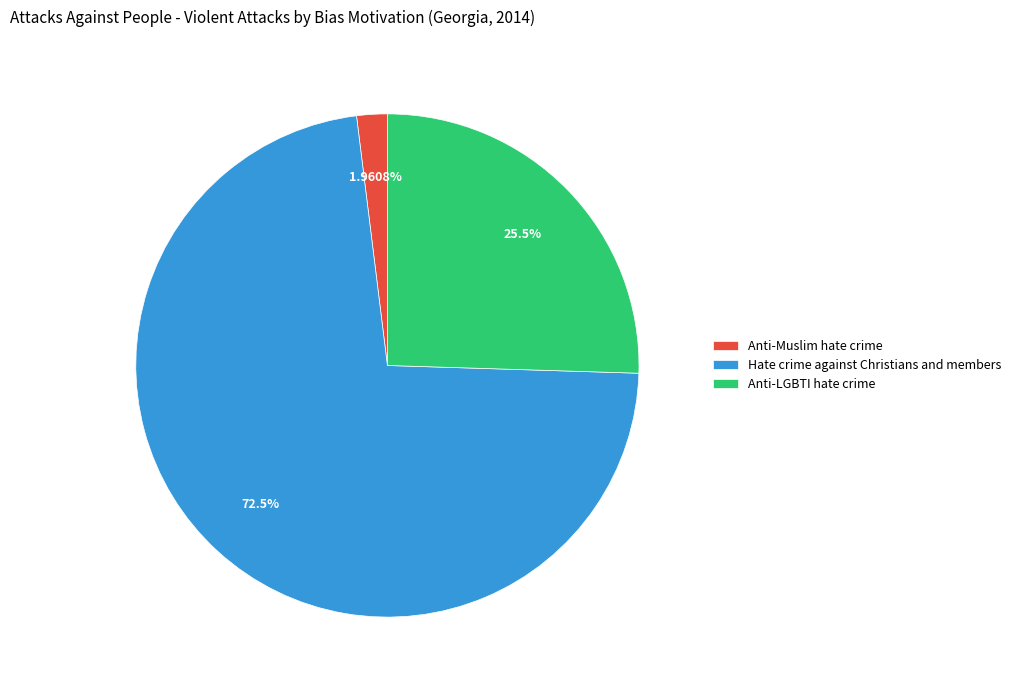

Does Anti-LGBTI hate crime account for over 50% of the chart?

No